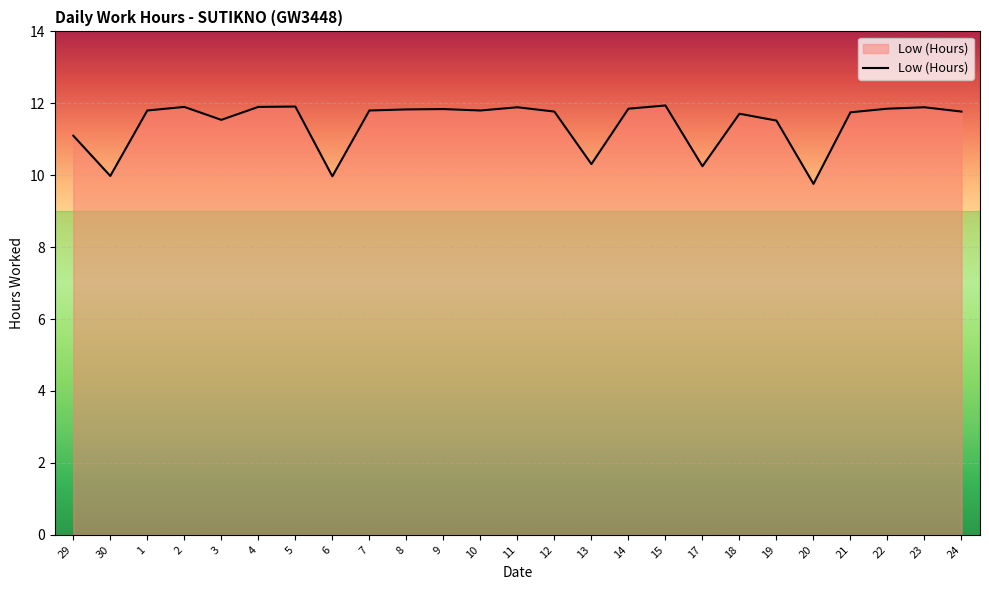

Between 3 and 7, which is larger?

7